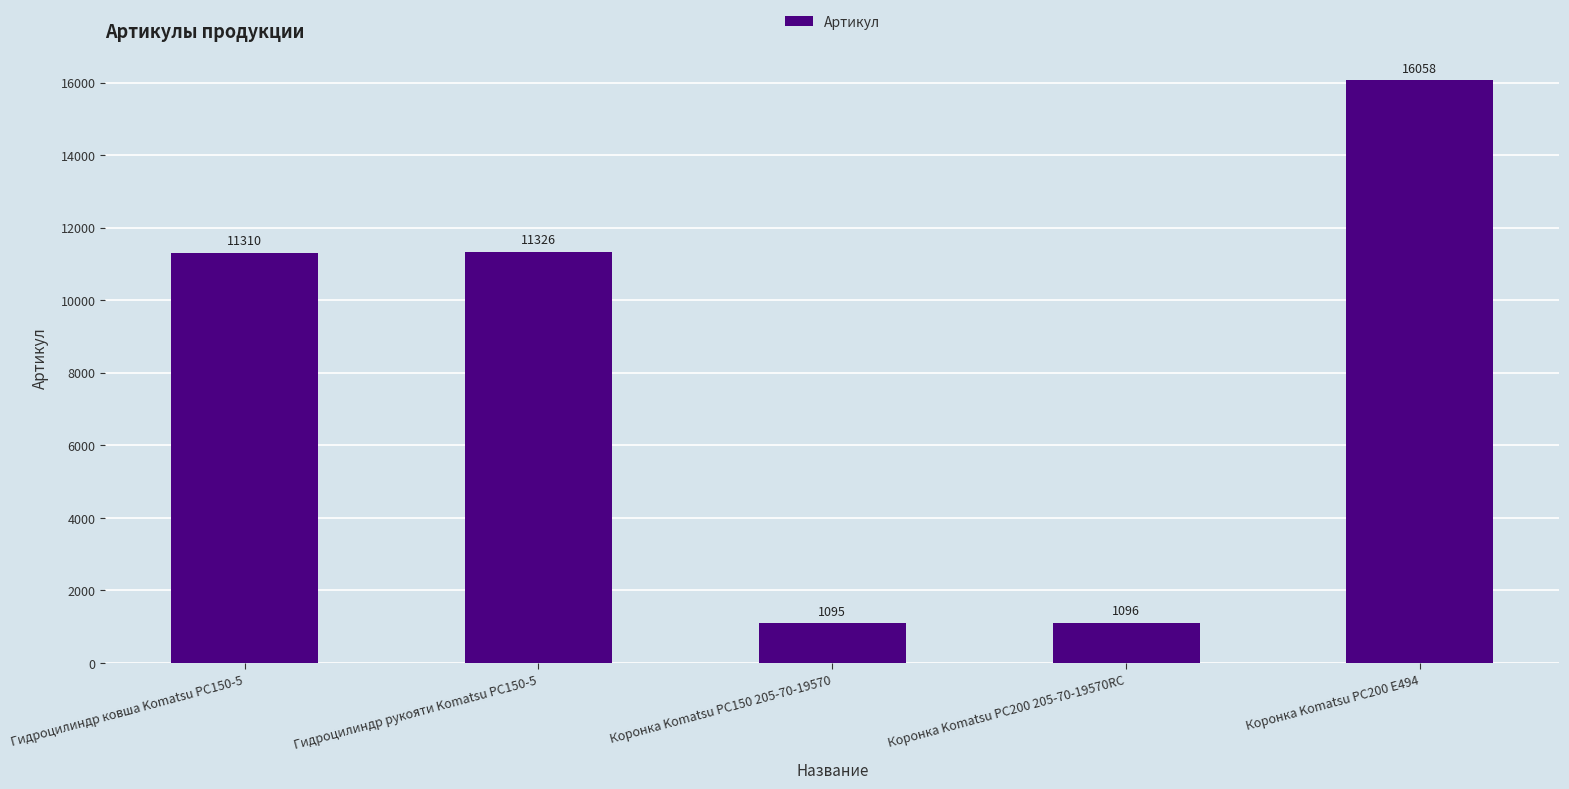

What position from the right is Коронка Komatsu PC200 205-70-19570RC?

2